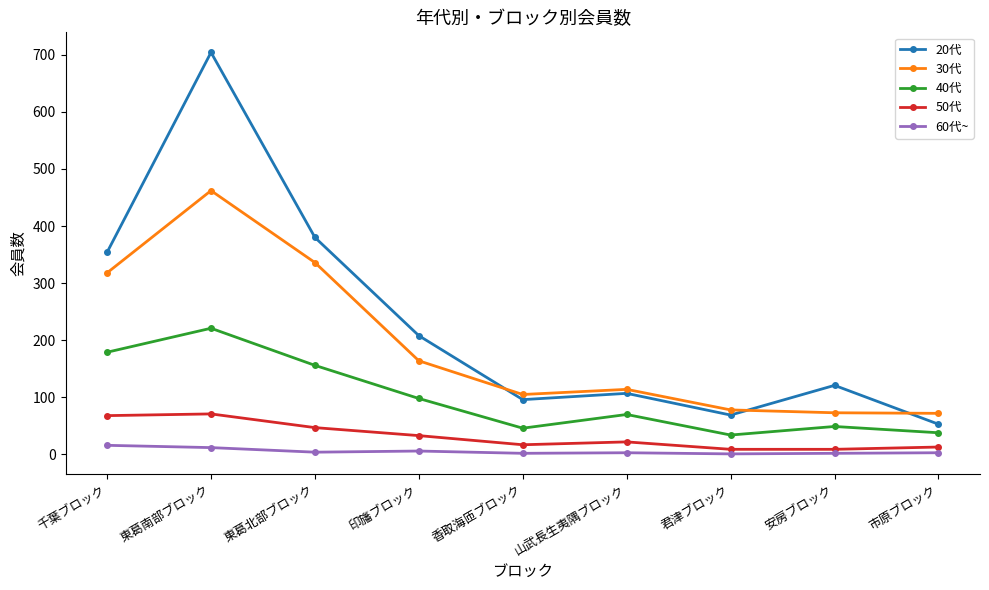

What is the total value across all series at 香取海匝ブロック?

266